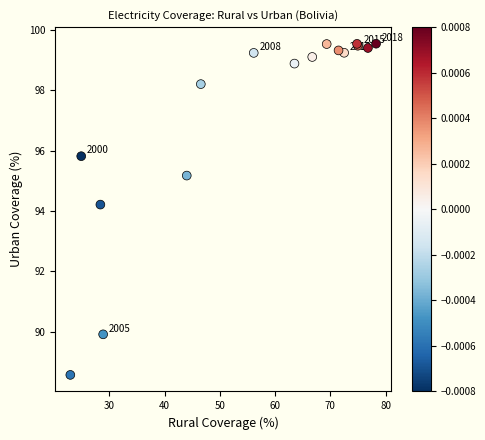

What Y value in the scatter plot is closest to 94?

94.2